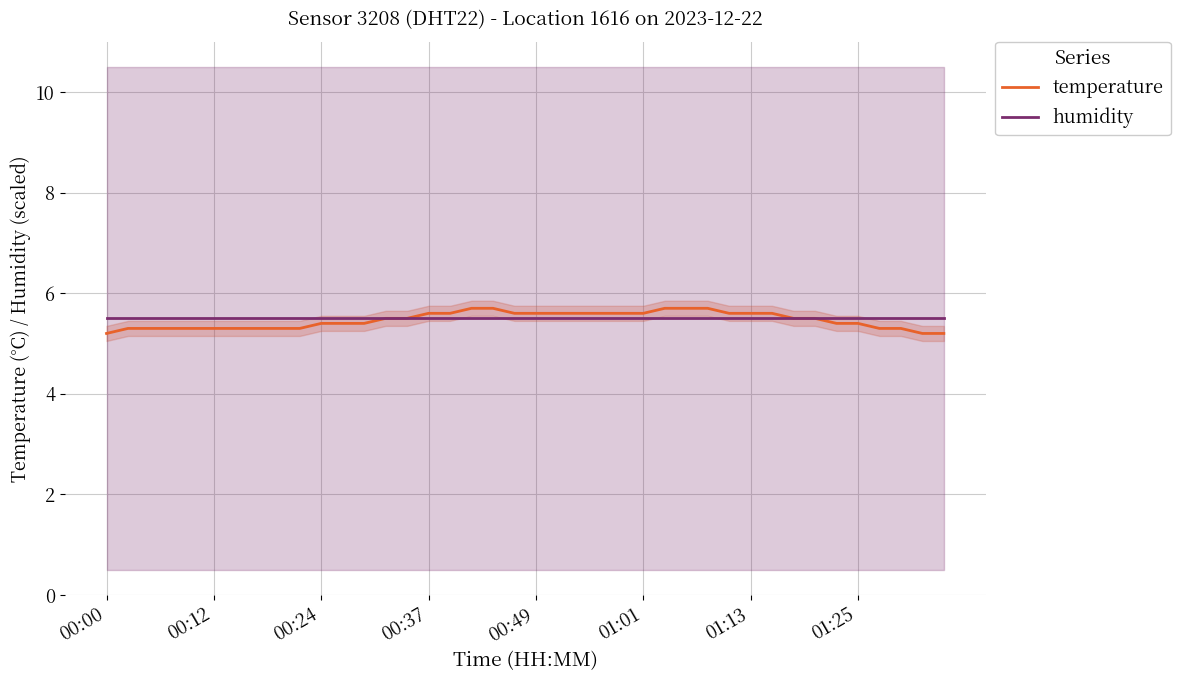

What is the difference between the maximum and minimum values in the temperature series?

0.5